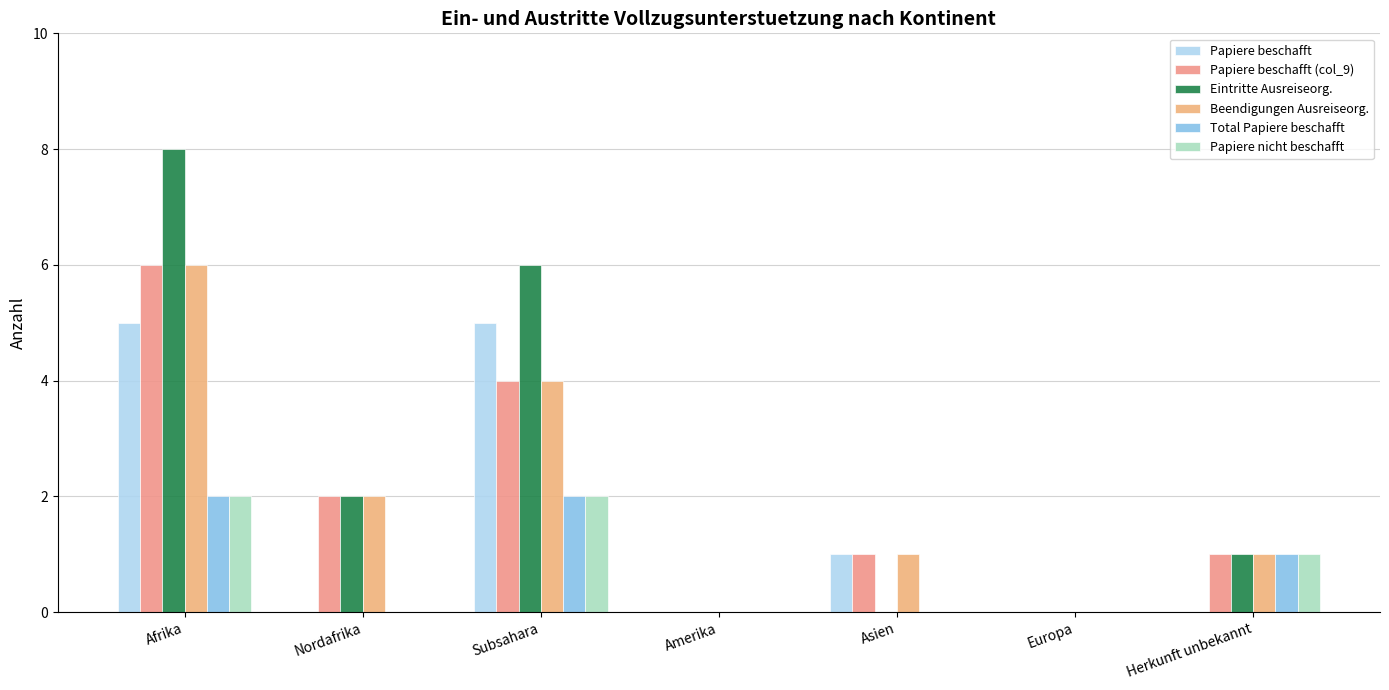

Rank the categories by Papiere beschafft value from highest to lowest.

Afrika, Subsahara, Asien, Nordafrika, Amerika, Europa, Herkunft unbekannt